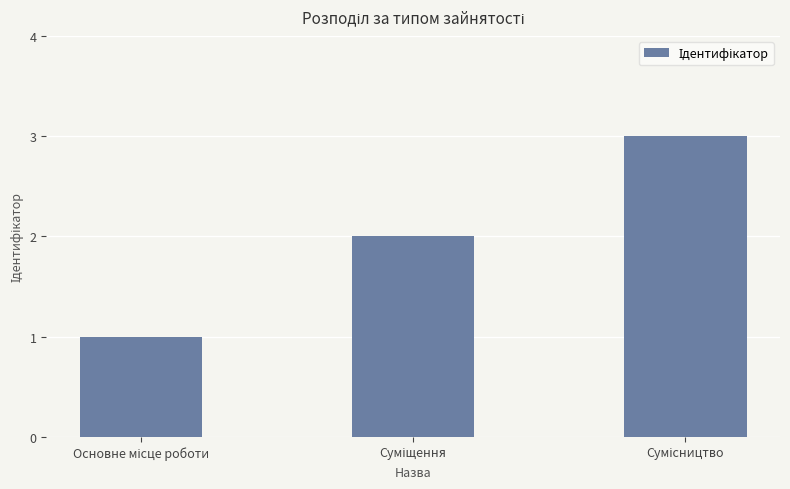

What is the sum of all values?

6